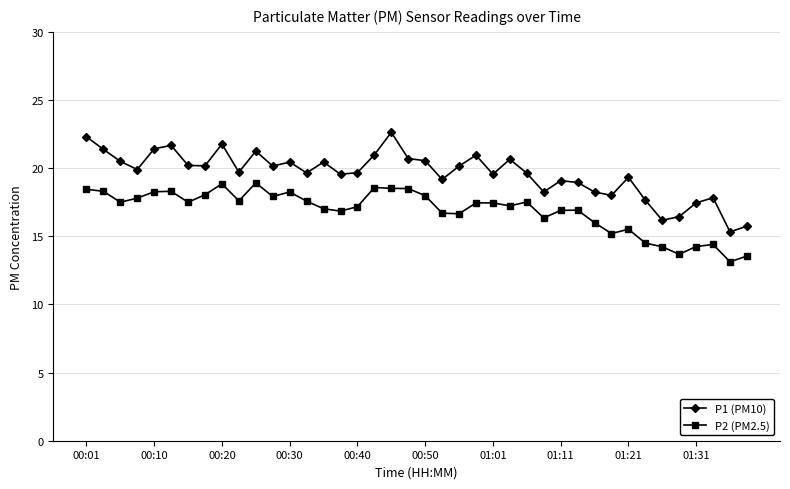

What is the minimum value for P1 (PM10)?

15.3